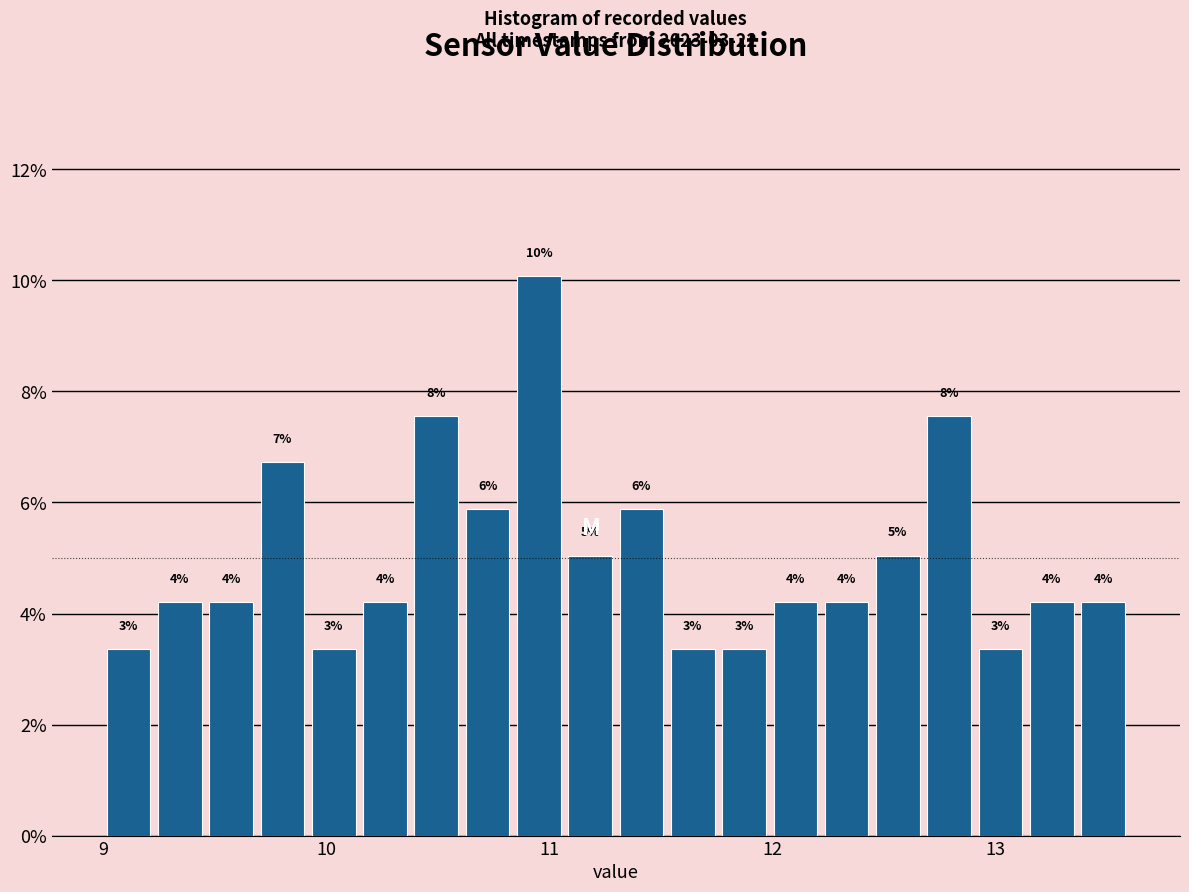

Around what value on the x-axis is the tallest bar? Give the approximate position of its centre, as read against the axis.

11.0